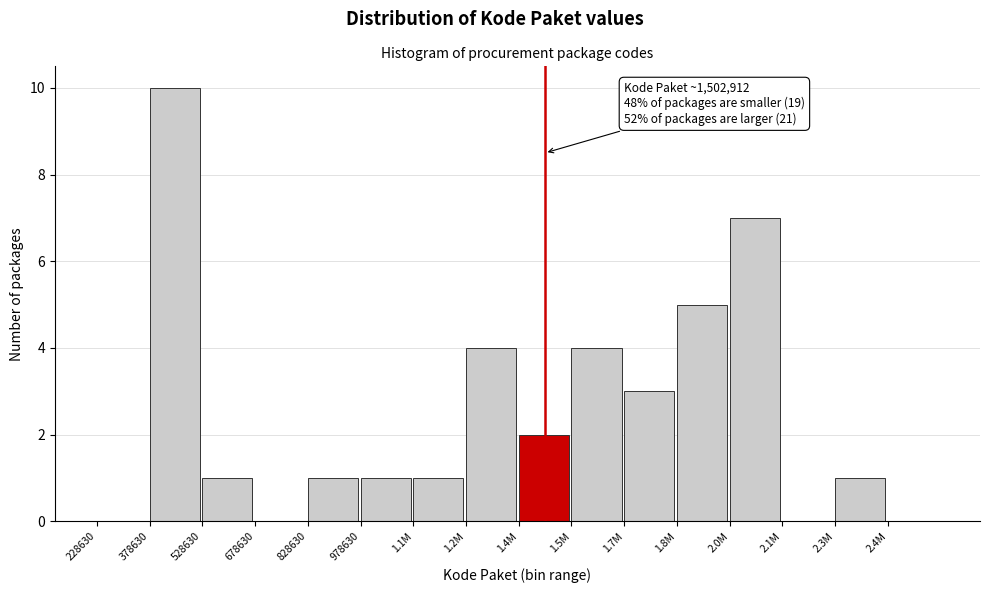

Reading right to left, what are all the values shown in this chart?

2.4M=0	2.3M=1	2.1M=0	2.0M=7	1.8M=5	1.7M=3	1.5M=4	1.4M=2	1.2M=4	1.1M=1	978630=1	828630=1	678630=0	528630=1	378630=10	228630=0